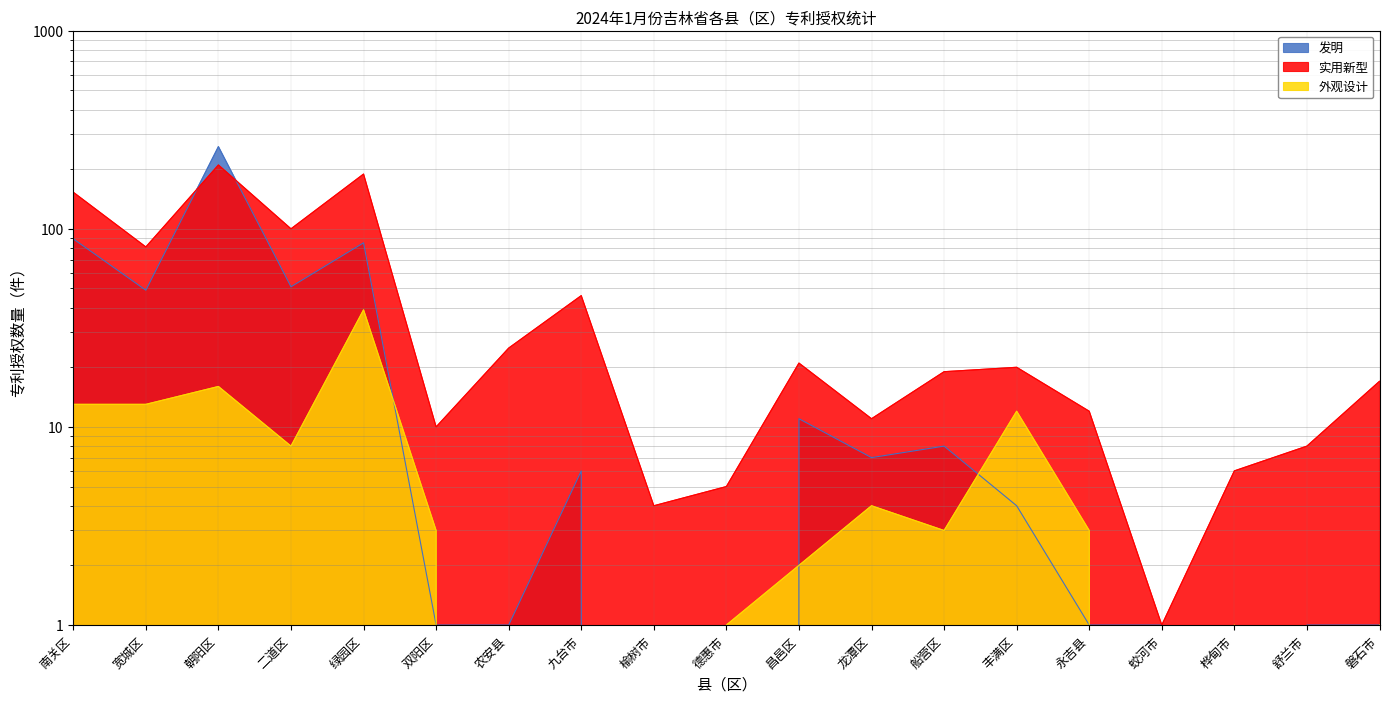

True or false: 实用新型 and 发明 intersect in this chart.

True